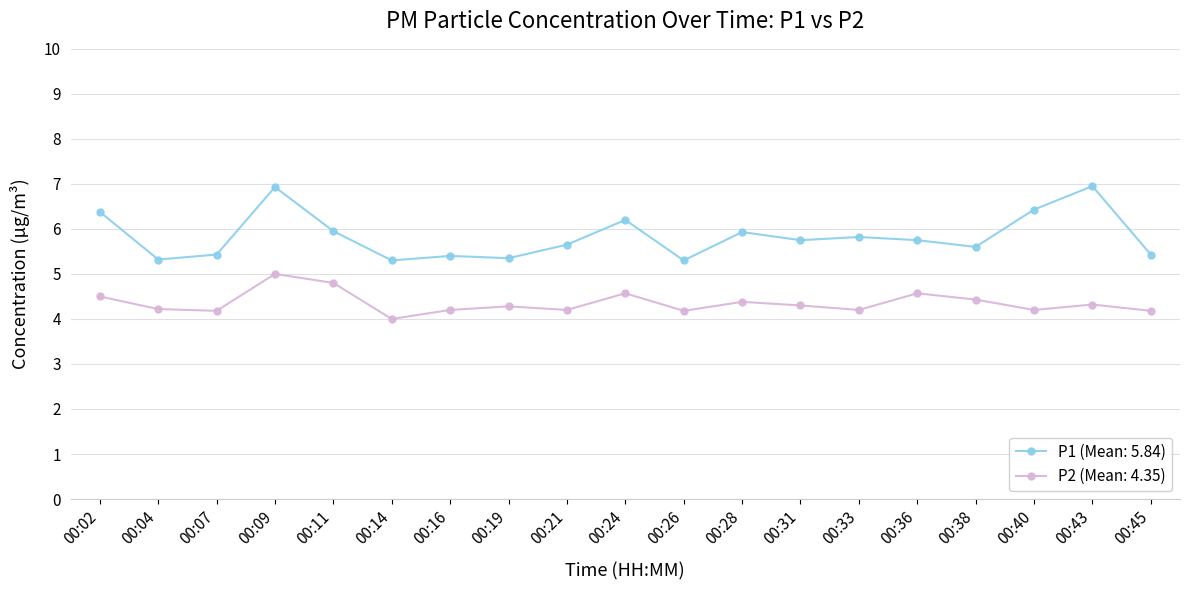

Which series has the largest total across all categories?

P1 (Mean: 5.84)